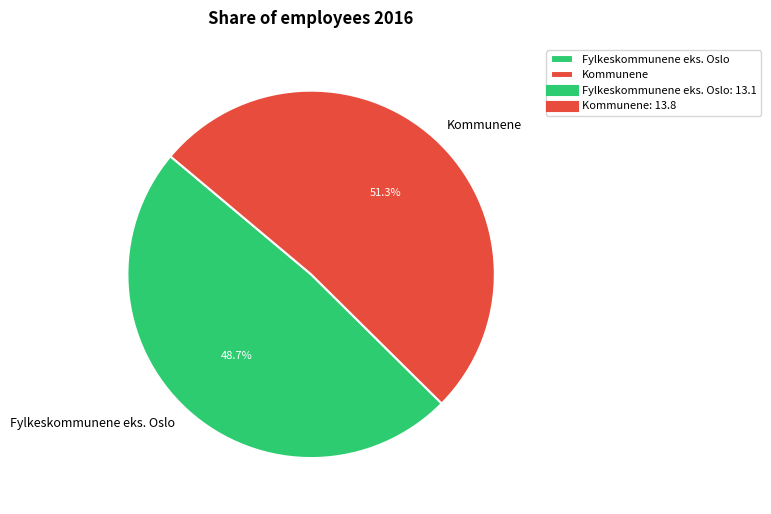

To the nearest percent, what is the difference between the largest and smallest slice percentages?

3%